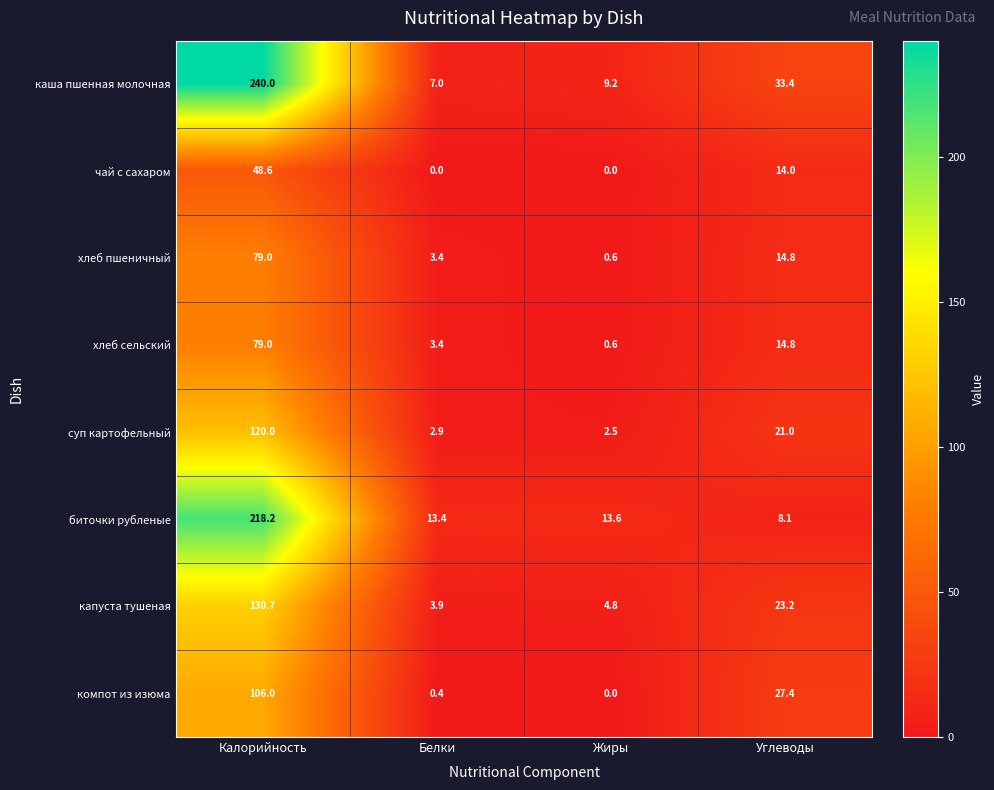

Which series has the largest total across all categories?

каша пшенная молочная